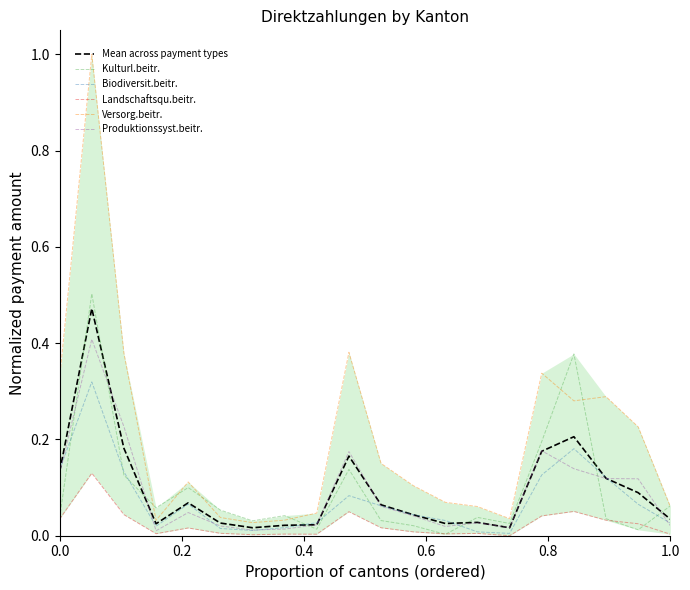

At how many categories does at least one series exceed 0?

20